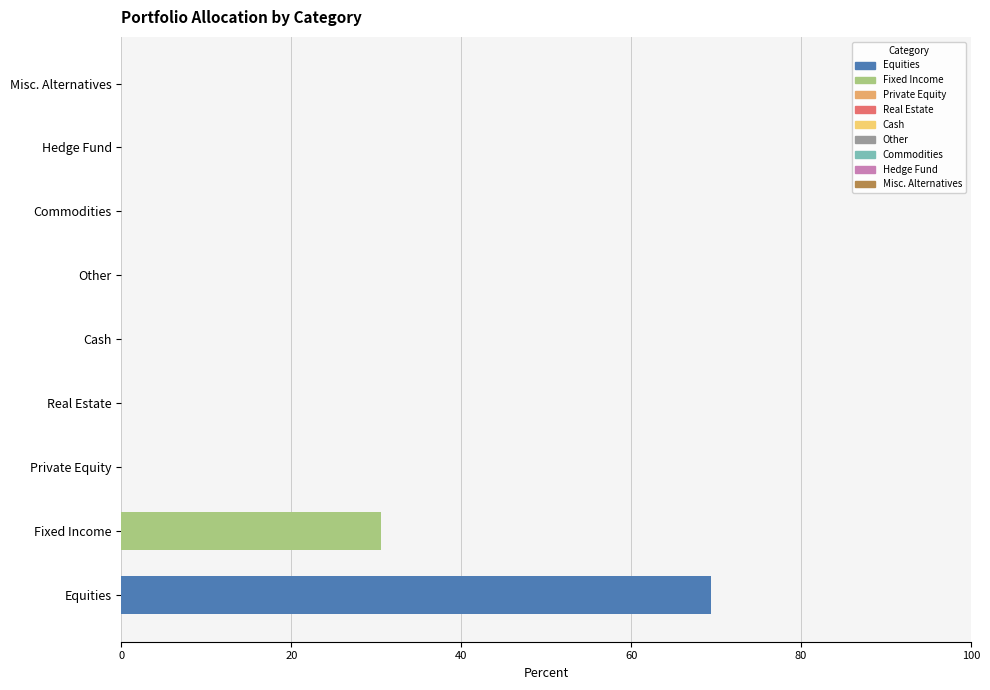

What is the average value?

11.1